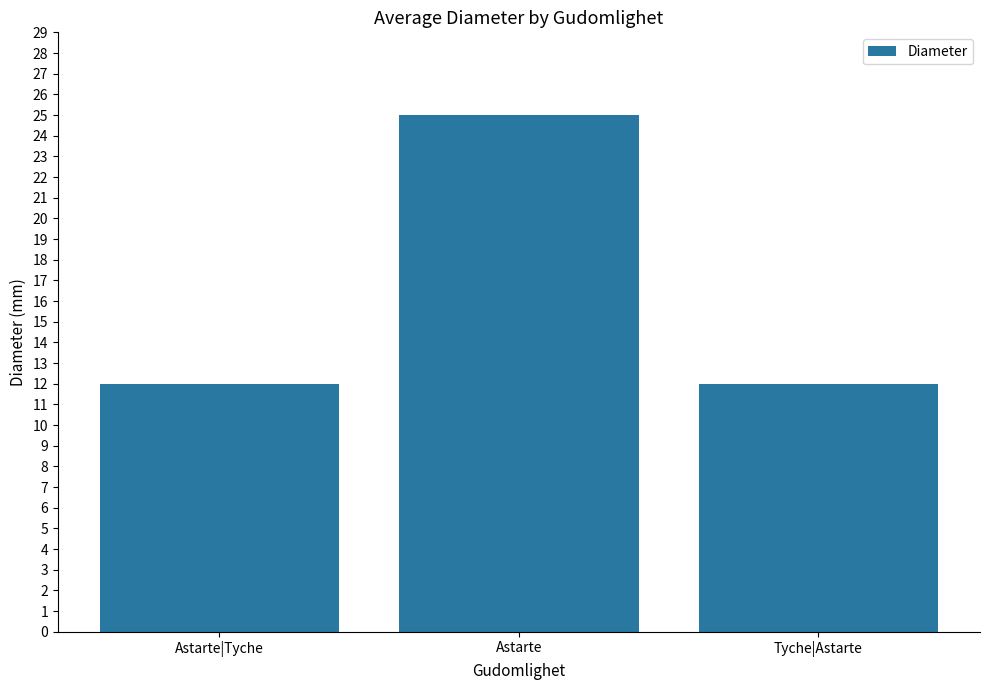

What is the difference between the values at Tyche|Astarte and Astarte?

13